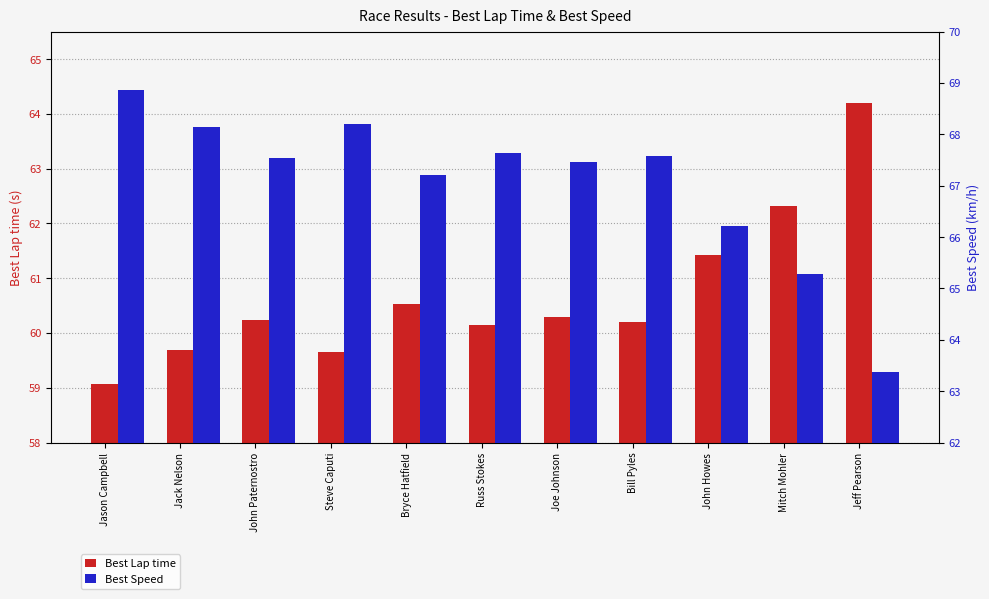

Rank the series by their maximum value, from highest to lowest.

Best Speed, Best Lap time